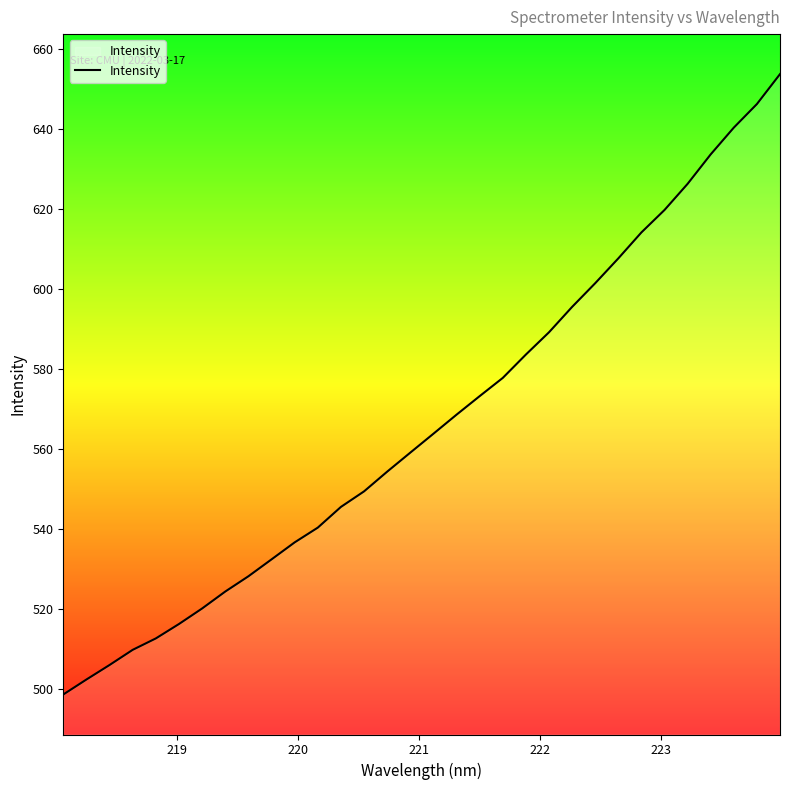

What is the difference between the maximum and minimum values?

155.1